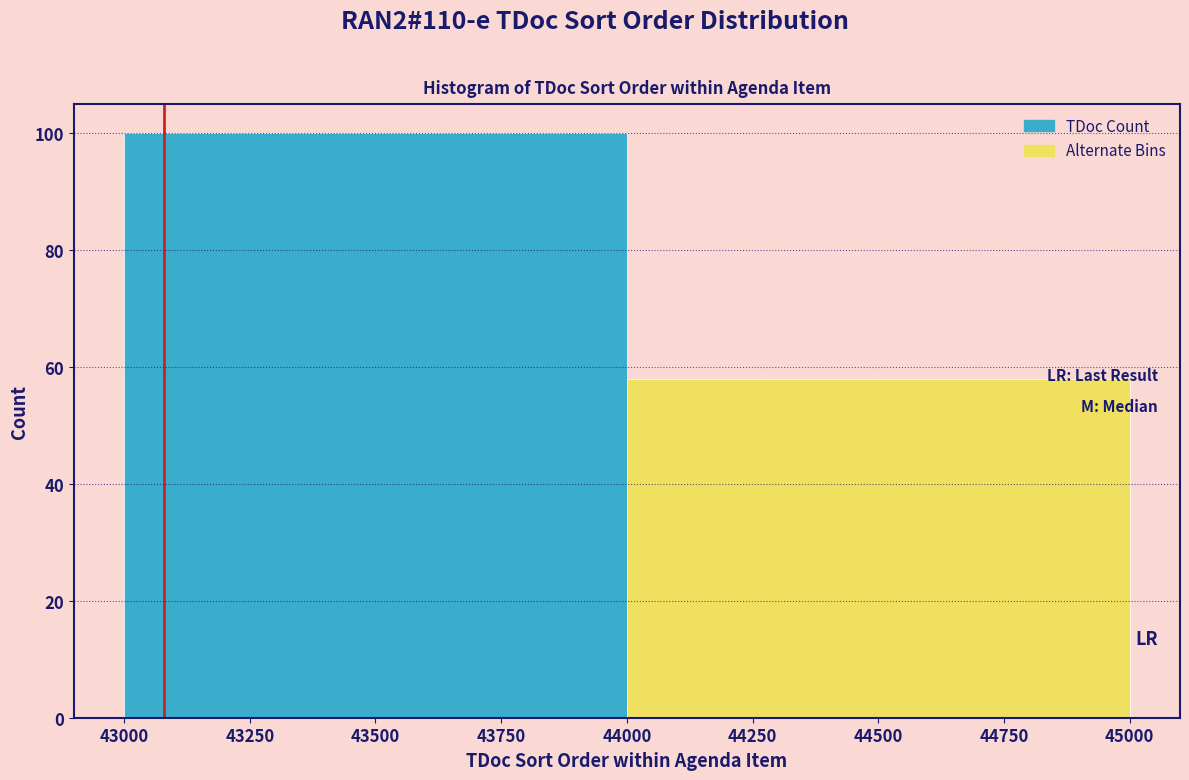

How tall is the bar that spans 43000 to 44000 on the x-axis? The values are not printed on the chart, so give them approximately, as read against the axis.

100